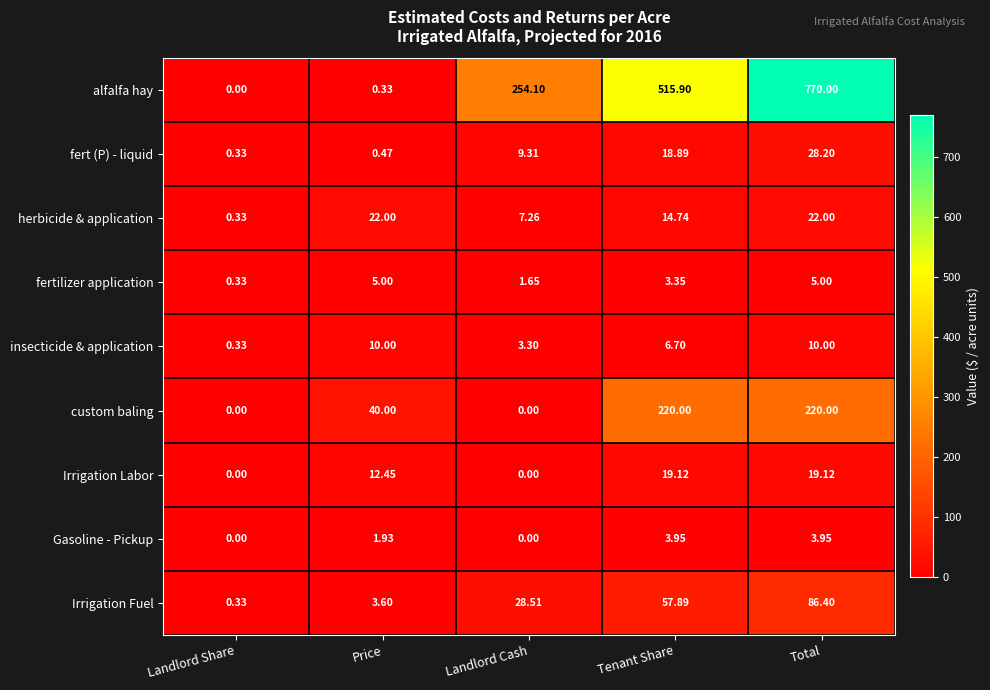

Is the value of insecticide & application at Tenant Share greater than the value of custom baling at Price?

No